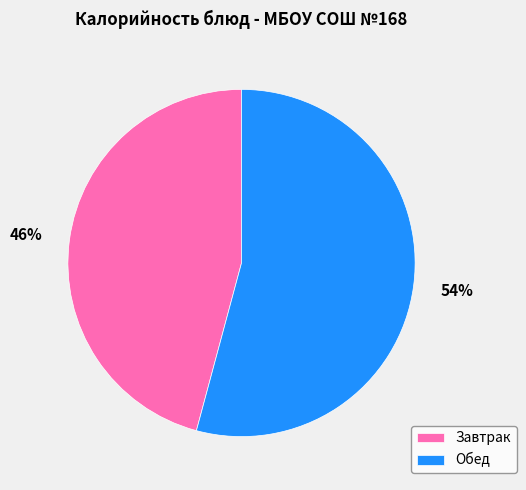

Count the number of slices in the pie.

2